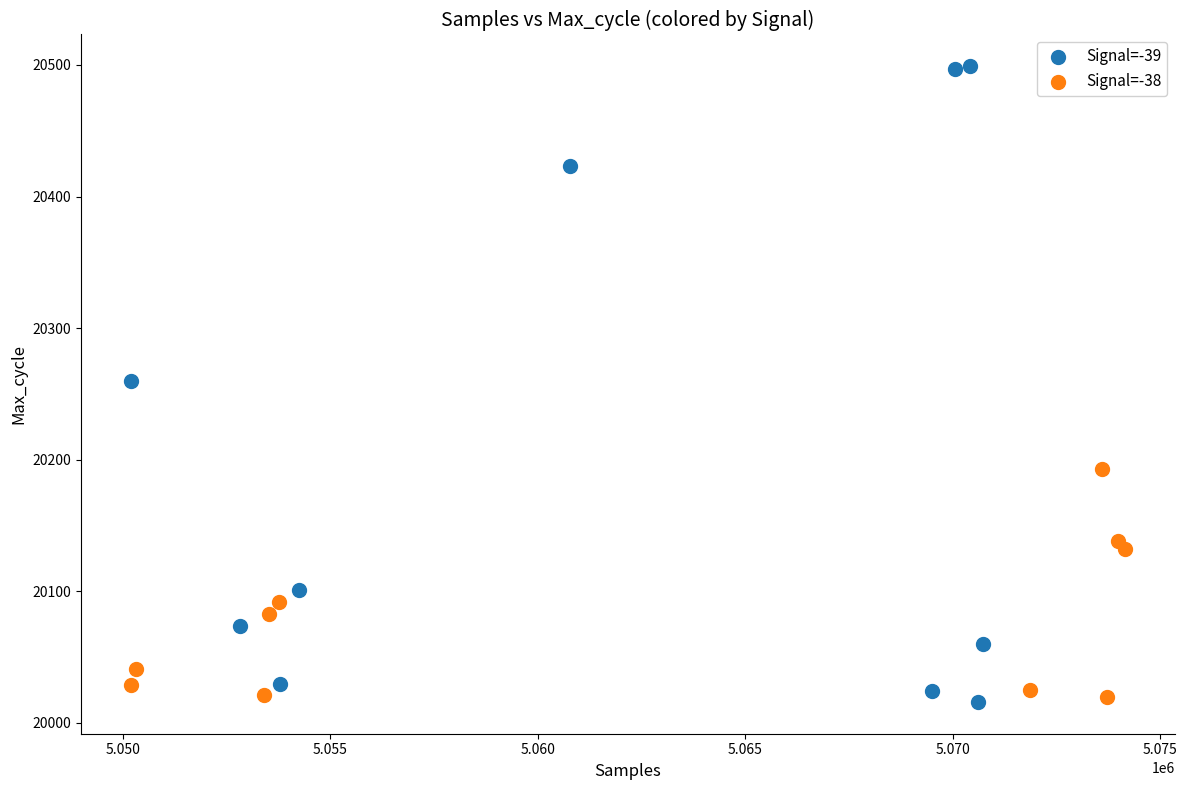

Which series contains the highest Y value?

Signal=-39